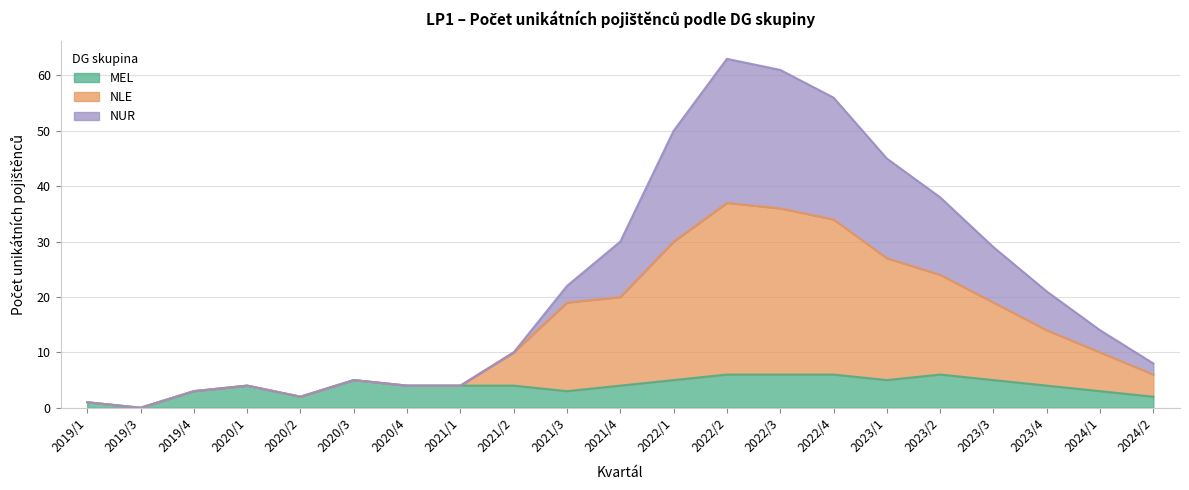

Reading left to right, extract all data points from this chart.

MEL: 1	0	3	4	2	5	4	4	4	3	4	5	6	6	6	5	6	5	4	3	2
NLE: 1	0	3	4	2	5	4	4	10	19	20	30	37	36	34	27	24	19	14	10	6
NUR: 1	0	3	4	2	5	4	4	10	22	30	50	63	61	56	45	38	29	21	14	8